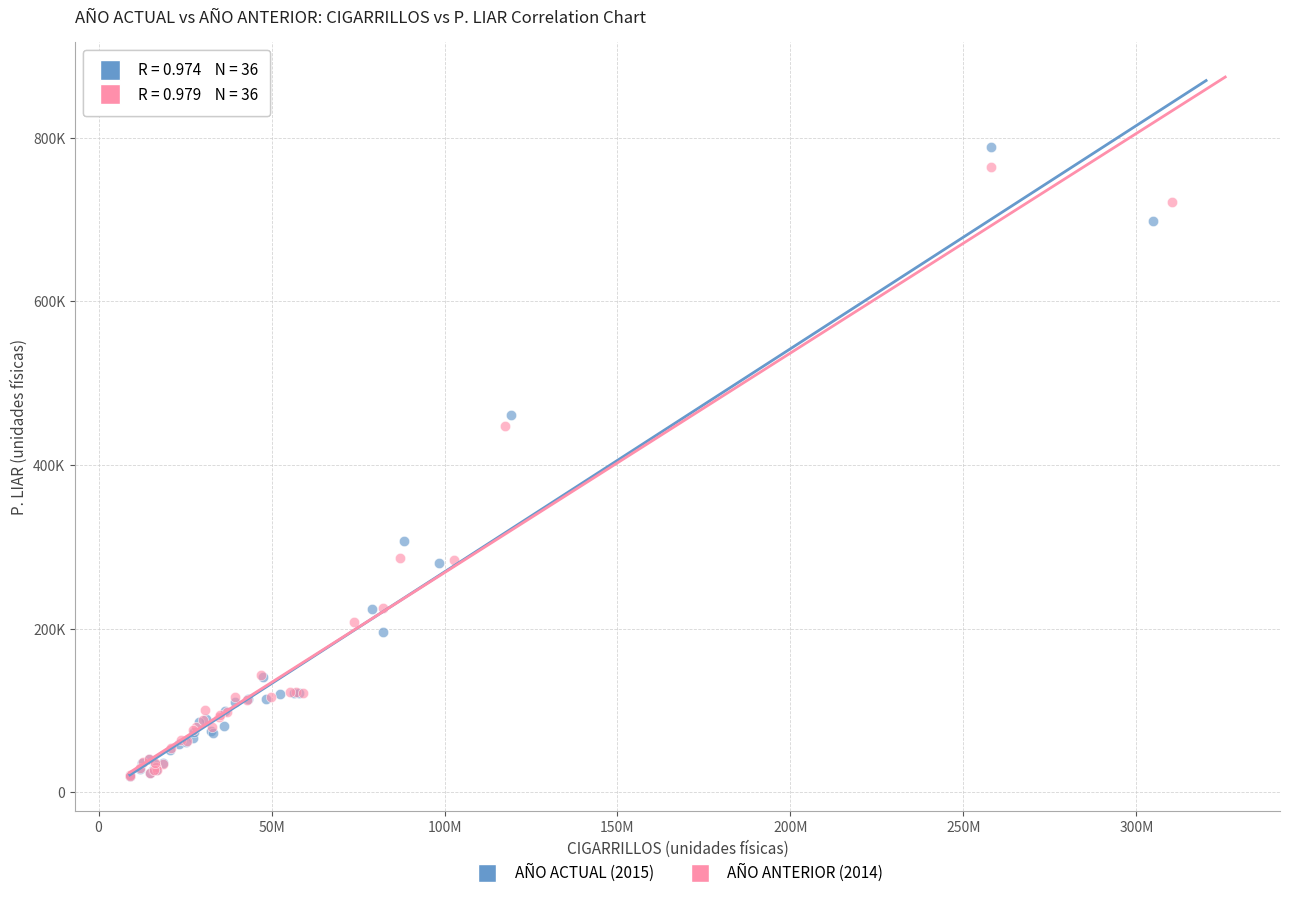

Which series has the widest spread of Y values?

AÑO ACTUAL (2015)